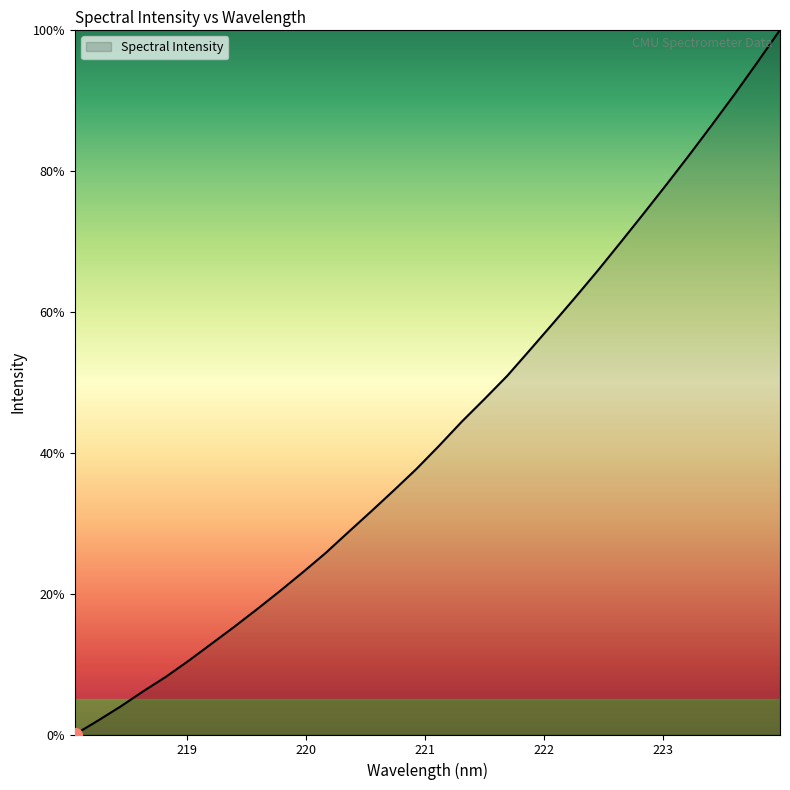

What is the difference between the maximum and minimum values?

100.0